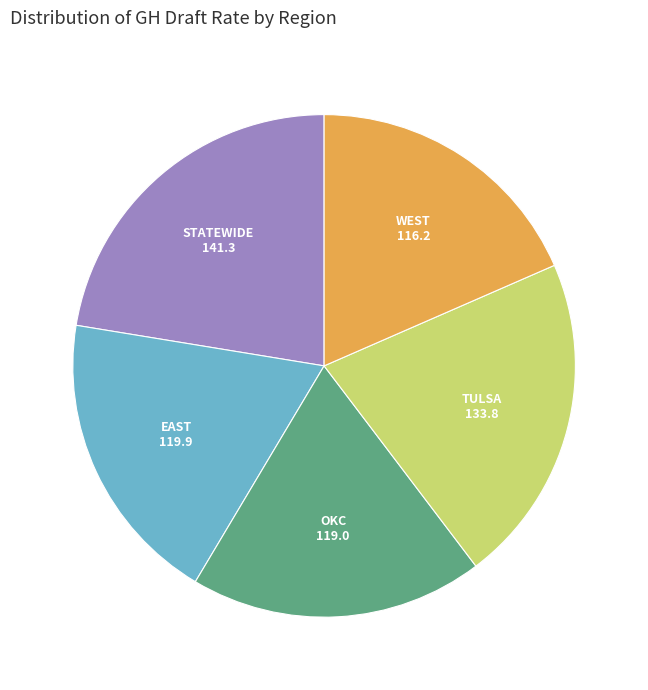

The EAST slice represents 14% of the pie. True or false?

False